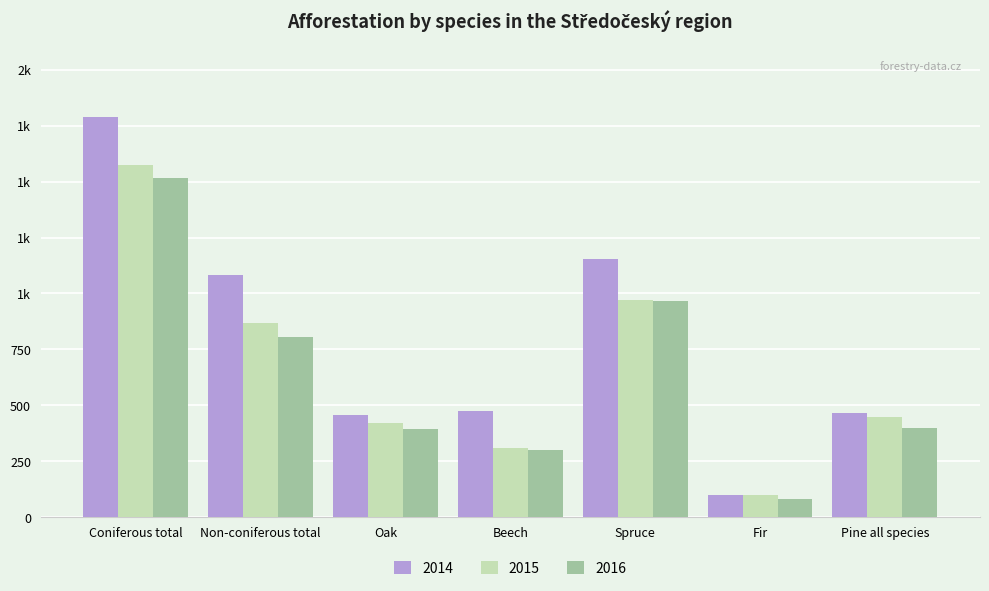

Are the bars horizontal?

No